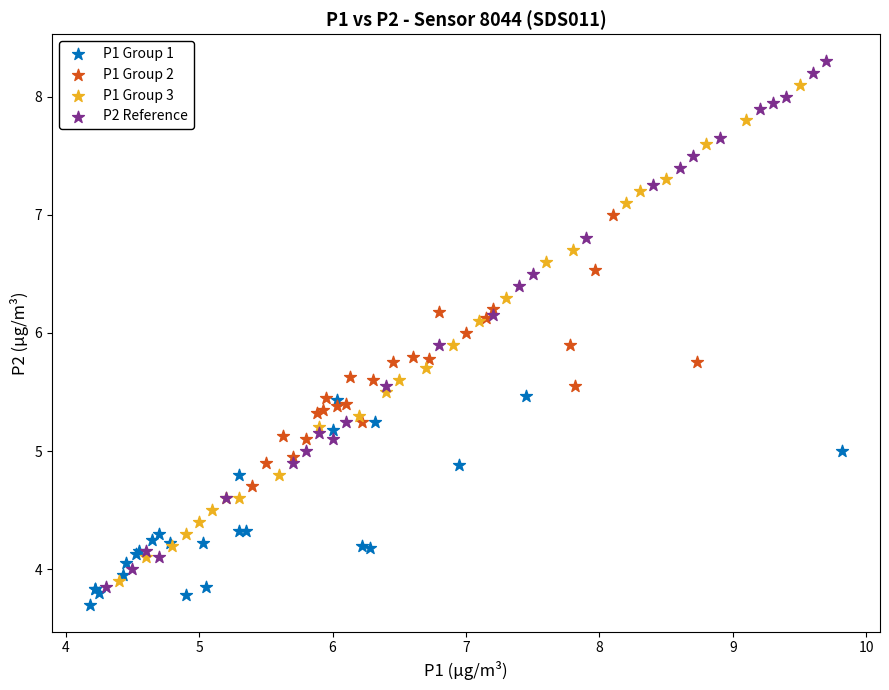

Which series reaches the maximum Y coordinate?

P2 Reference